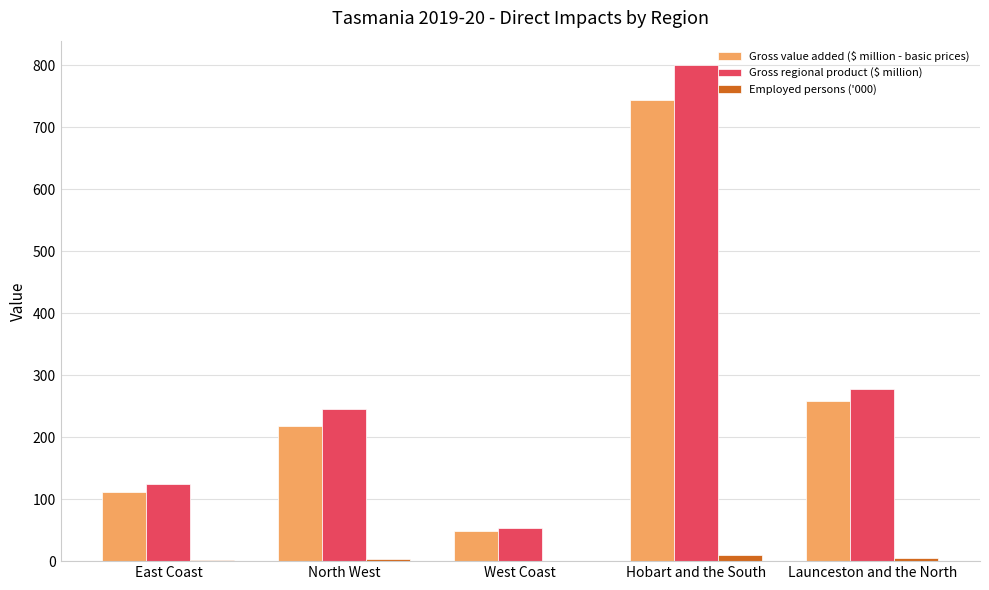

What is the greatest value displayed?

799.5